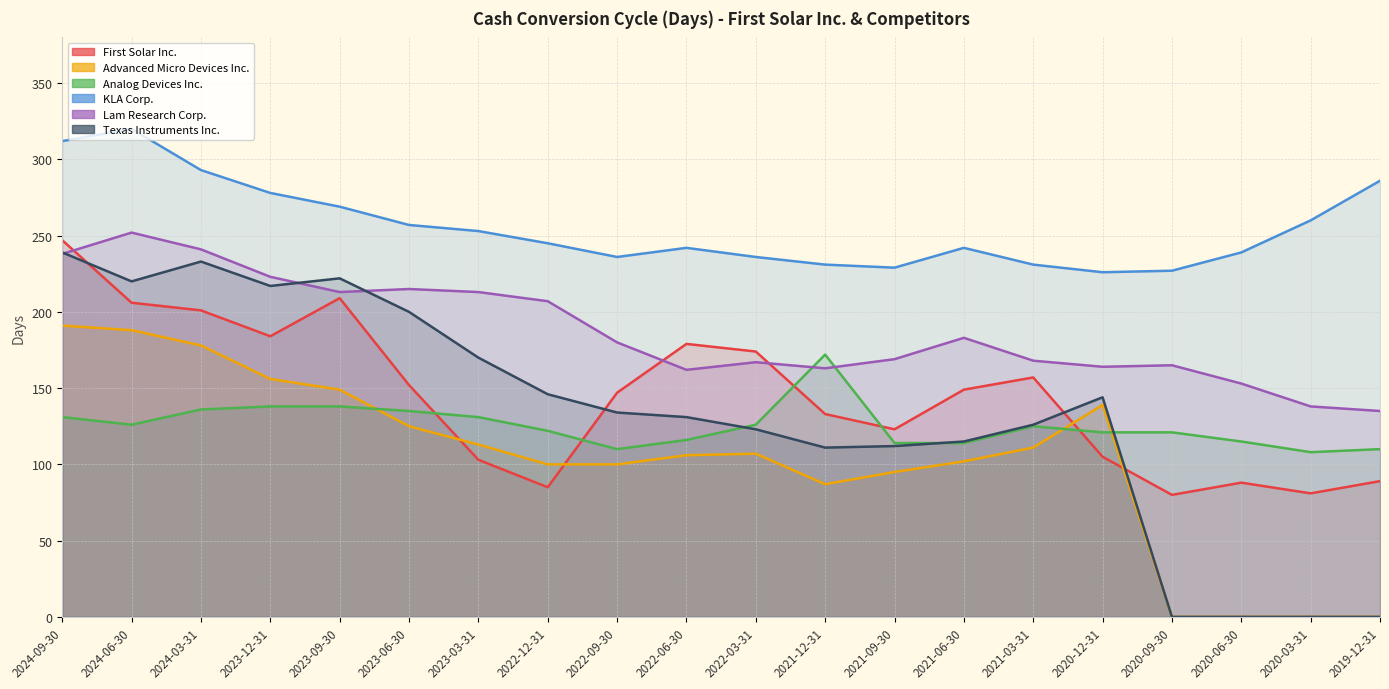

True or false: Texas Instruments Inc. and First Solar Inc. cross at least once.

True